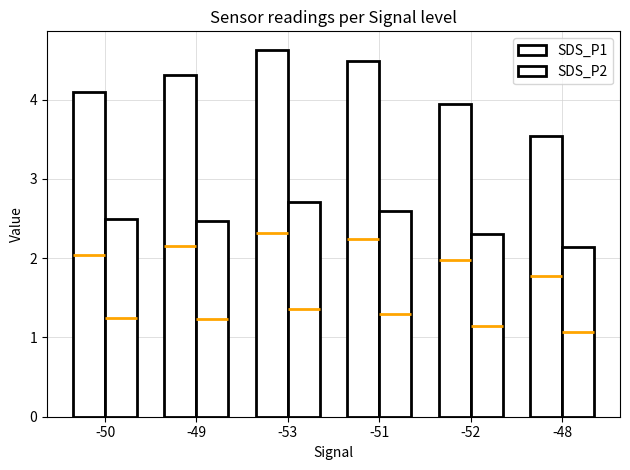

The SDS_P2 series shows 0.9 at -51. True or false?

False